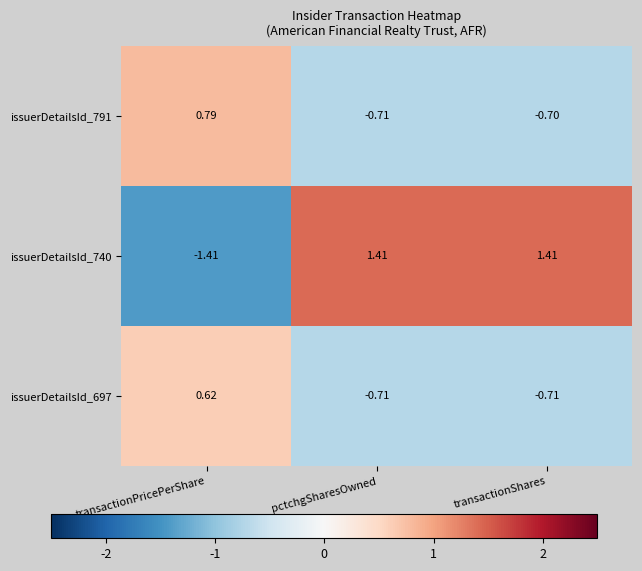

At which category does the chart reach its minimum across all series?

transactionPricePerShare